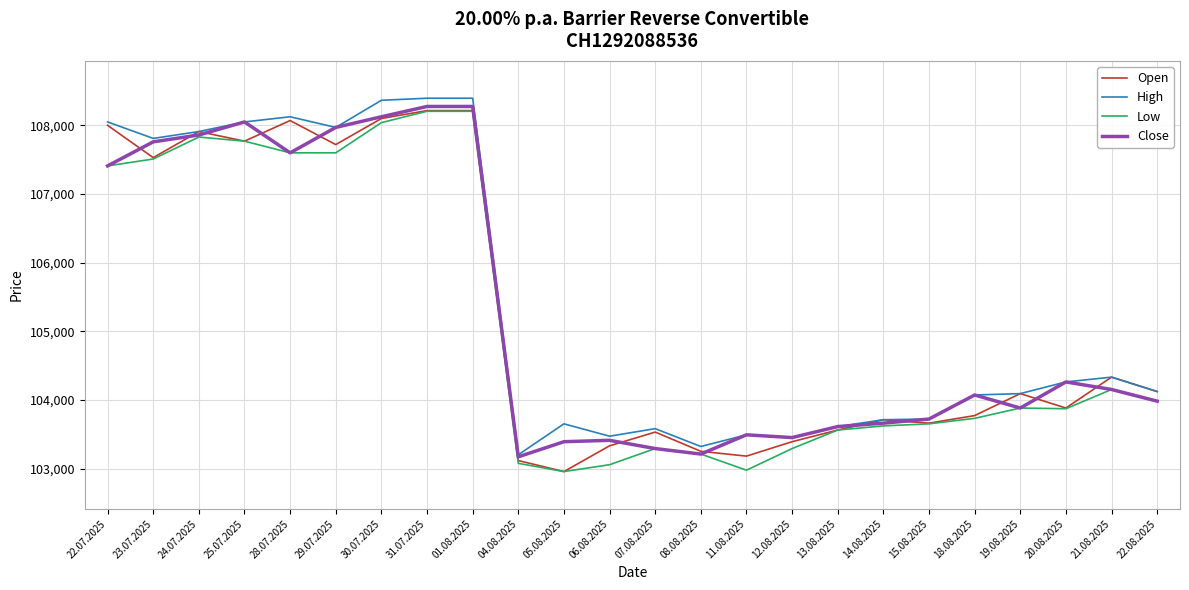

The value of Open at 22.07.2025 is 186354. True or false?

False